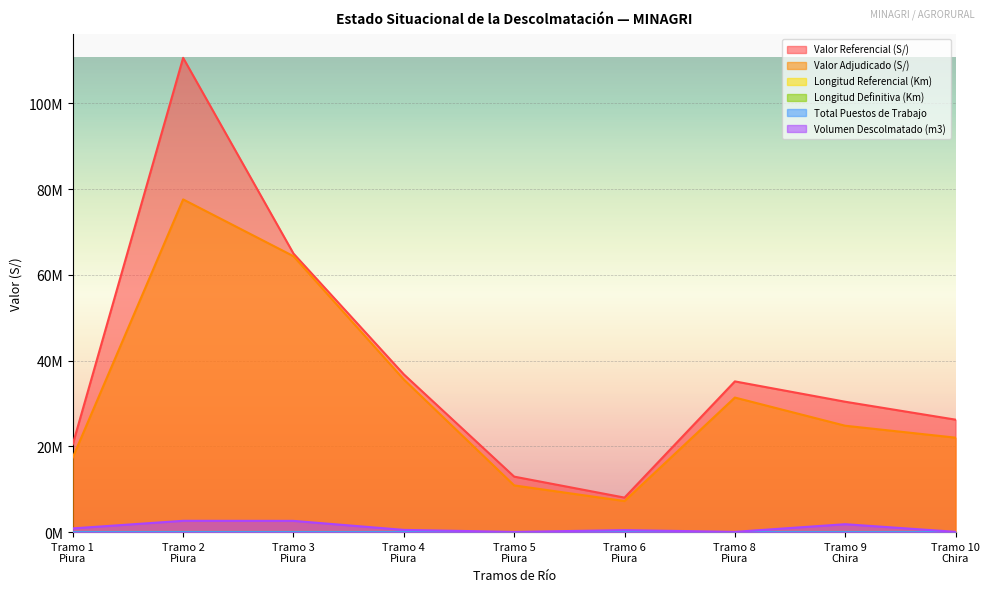

List the series in order of their peak value, highest first.

Valor Referencial (S/), Valor Adjudicado (S/), Volumen Descolmatado (m3), Total Puestos de Trabajo, Longitud Referencial (Km), Longitud Definitiva (Km)